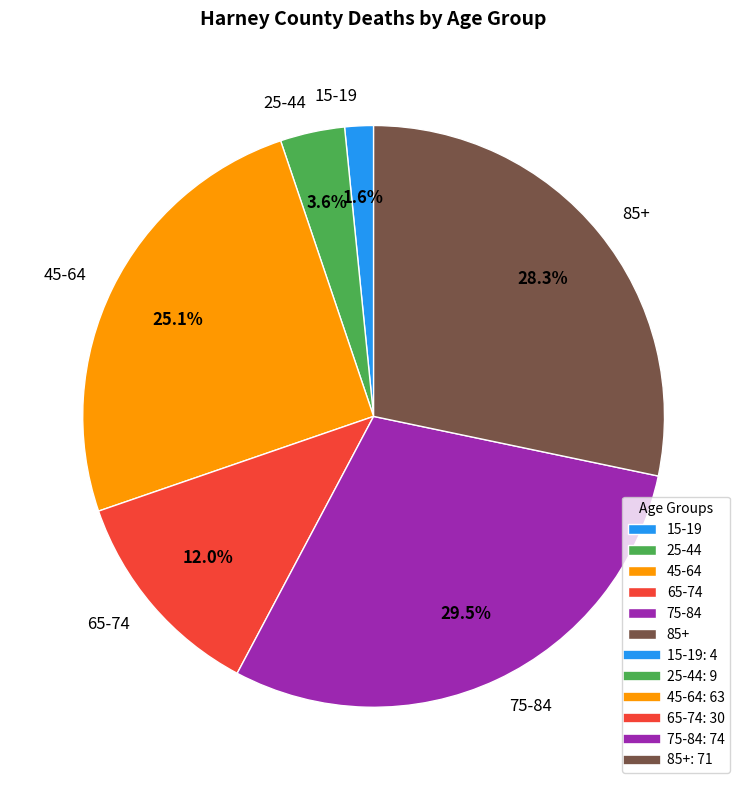

How many segments does this pie chart have?

6